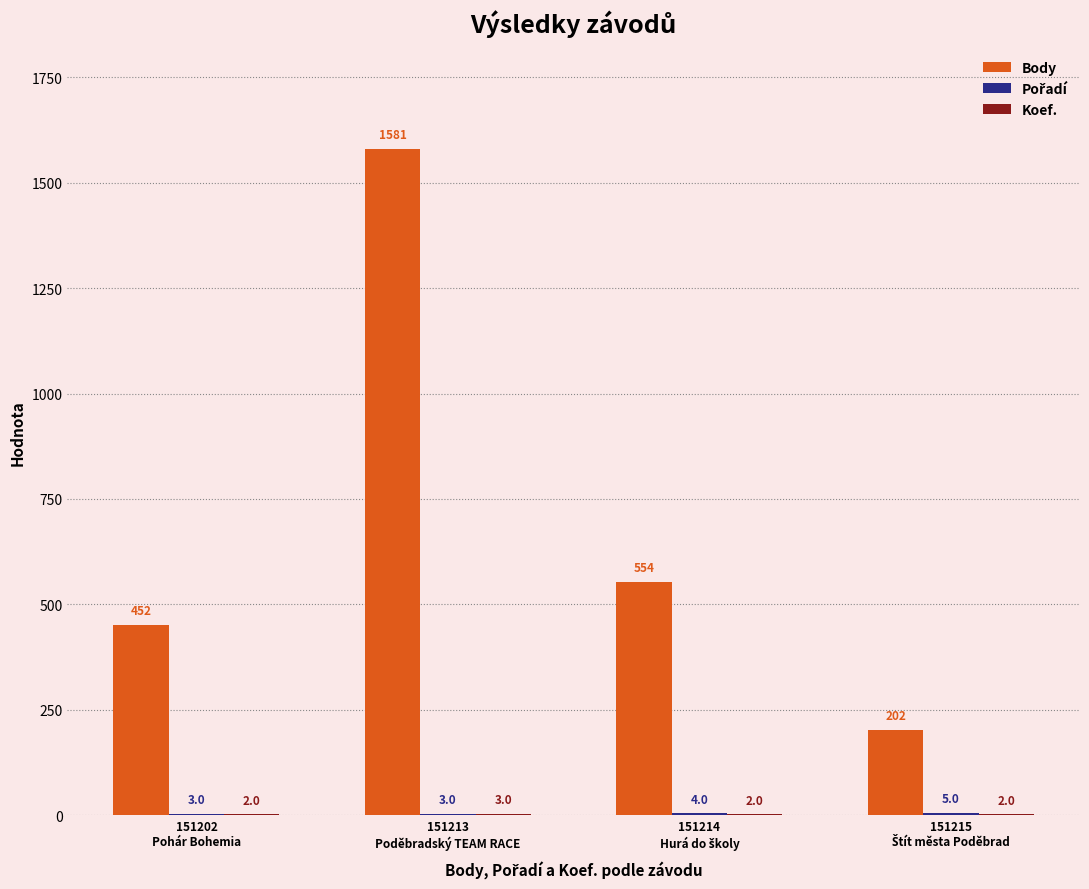

Which series has the largest total across all categories?

Body